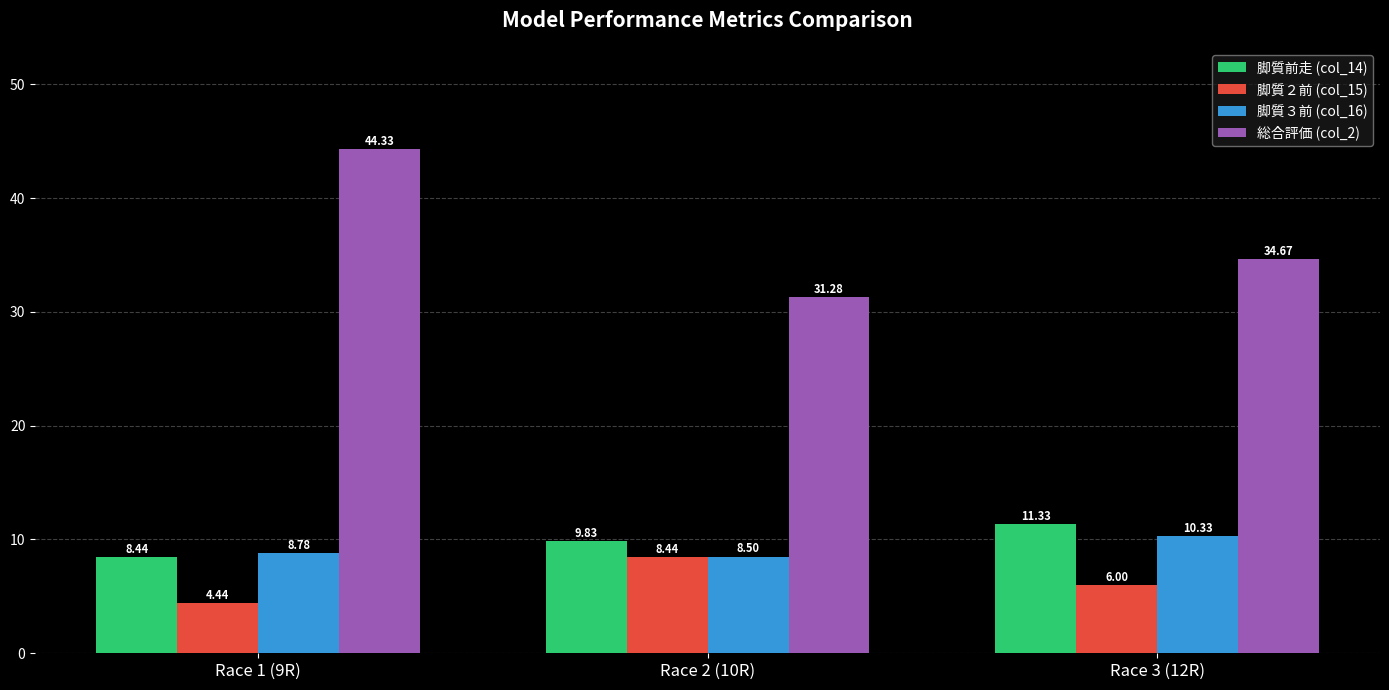

Where does the 脚質２前 (col_15) series first go above 6?

Race 2 (10R)